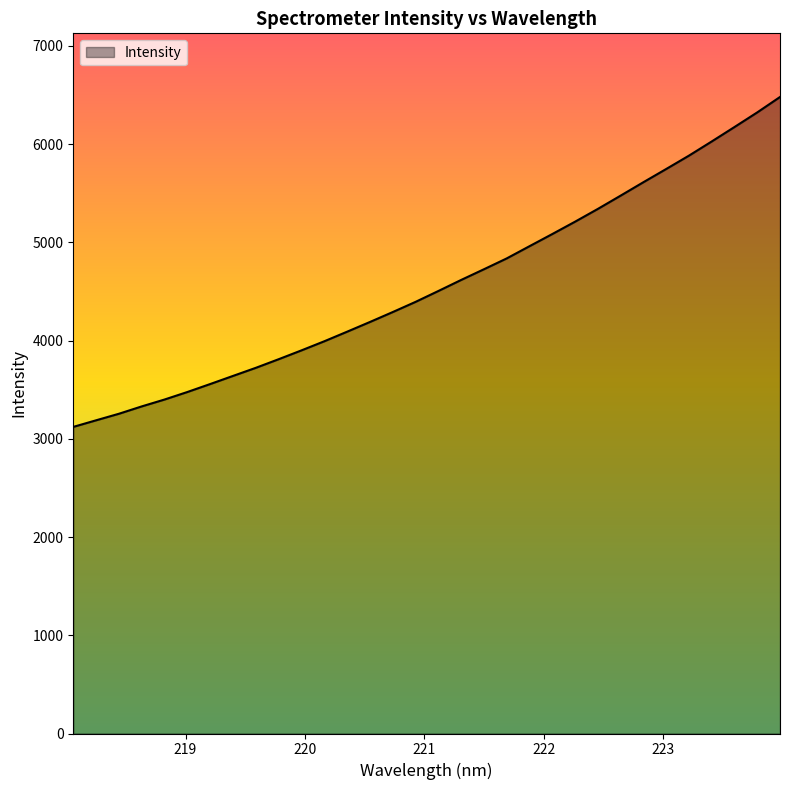

What is the smallest value displayed?

3120.8